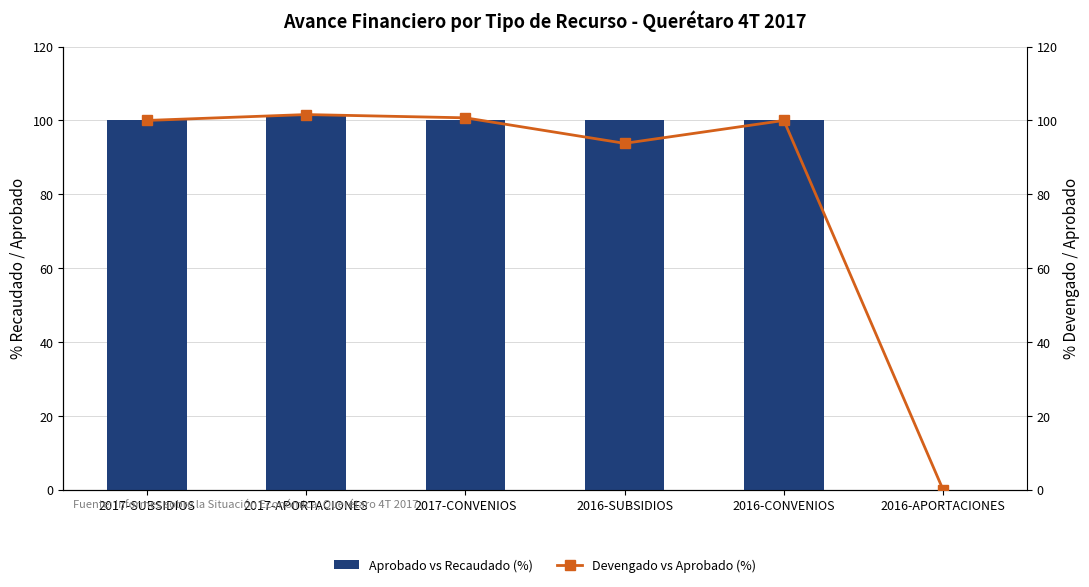

What is the approximate value of Aprobado vs Recaudado (%) at 2017-CONVENIOS?

100.0